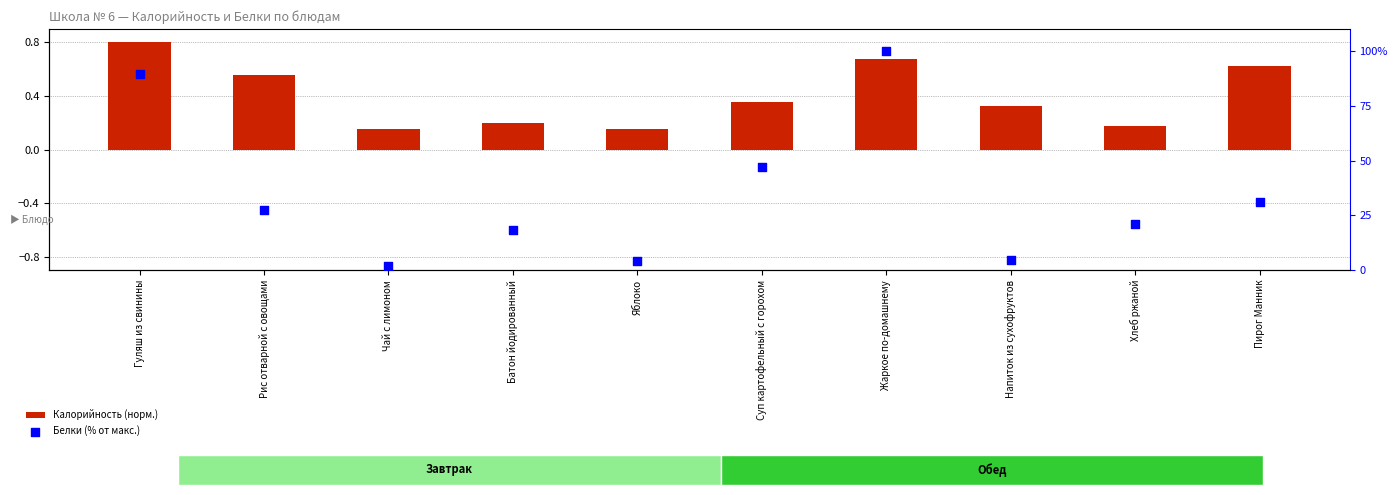

Which series has the largest Y range (max minus min)?

Белки (% от макс.)